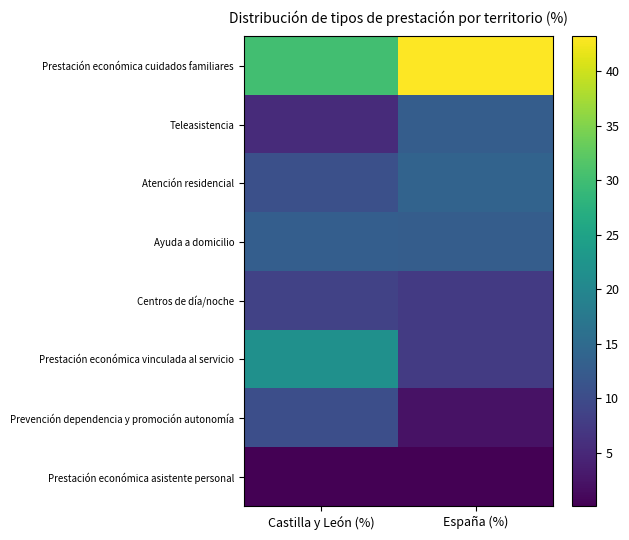

Reading left to right, what are all the values shown in this chart?

Prestación económica cuidados familiares: Castilla y León (%)=30.2	España (%)=43.2
Teleasistencia: Castilla y León (%)=5.4	España (%)=12.8
Atención residencial: Castilla y León (%)=10.6	España (%)=13.8
Ayuda a domicilio: Castilla y León (%)=12.9	España (%)=12.8
Centros de día/noche: Castilla y León (%)=8.6	España (%)=7.4
Prestación económica vinculada al servicio: Castilla y León (%)=21.7	España (%)=7.6
Prevención dependencia y promoción autonomía: Castilla y León (%)=10.5	España (%)=2.2
Prestación económica asistente personal: Castilla y León (%)=0.1	España (%)=0.1